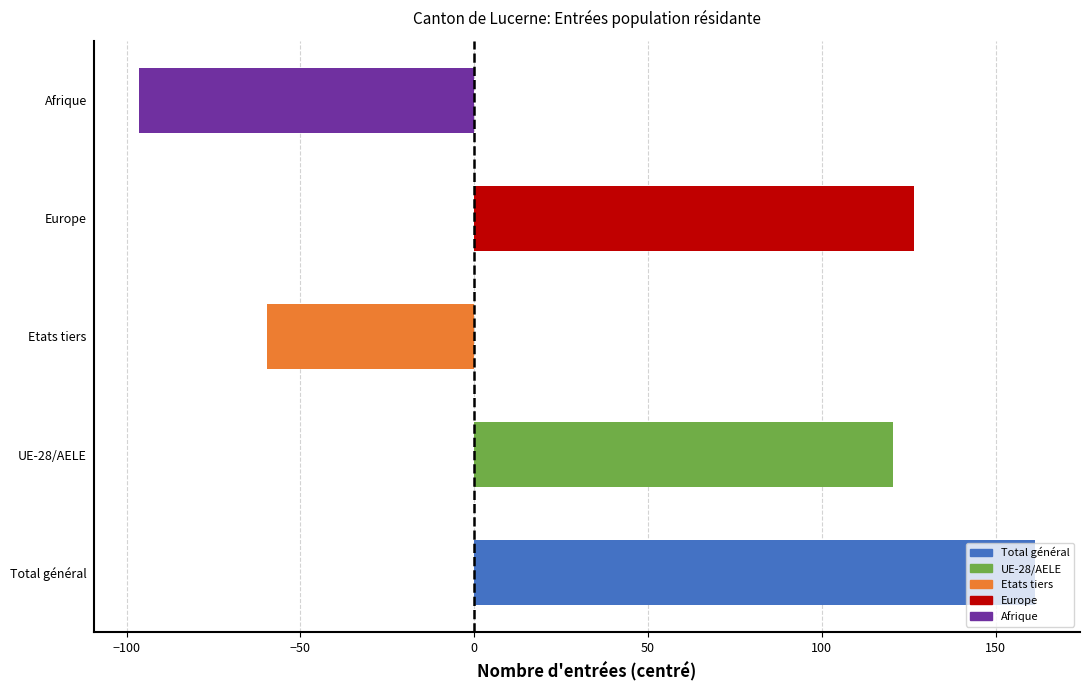

How many values are below zero?

2